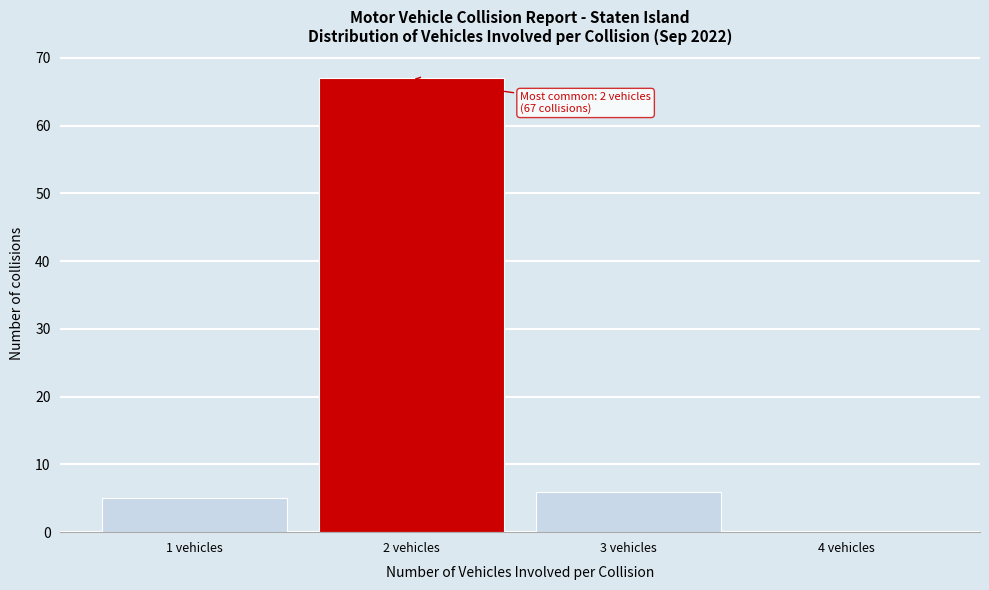

Reading left to right, extract all data points from this chart.

1 vehicles=5	2 vehicles=67	3 vehicles=6	4 vehicles=0